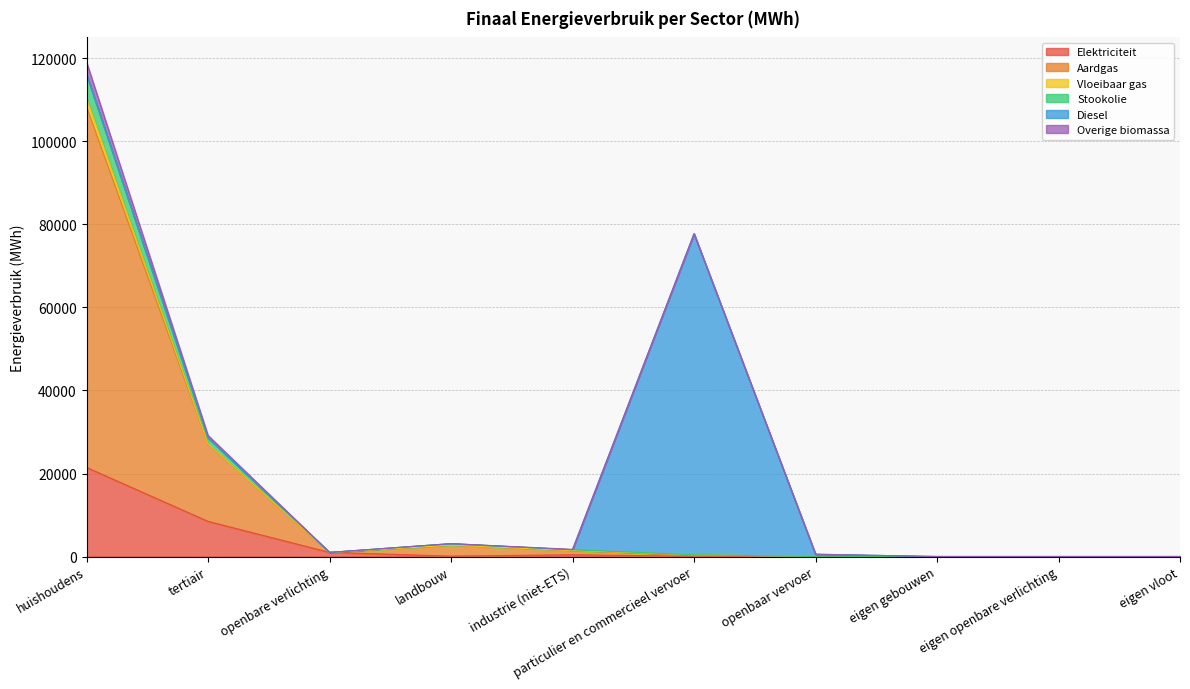

How many data points does each series have?

10